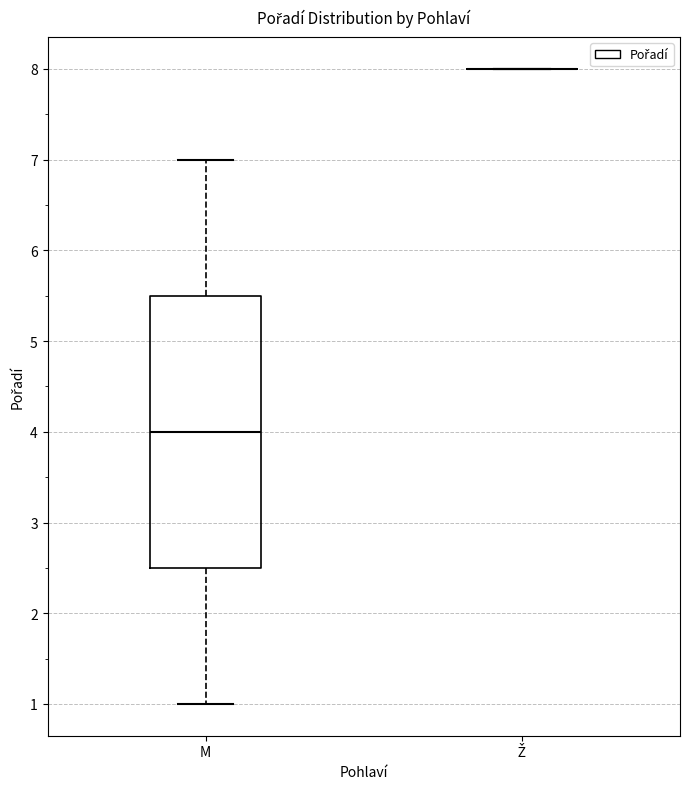

Where does the median line of the box for M sit on the y-axis? The values are not printed on the chart, so give them approximately, as read against the axis.

4.0